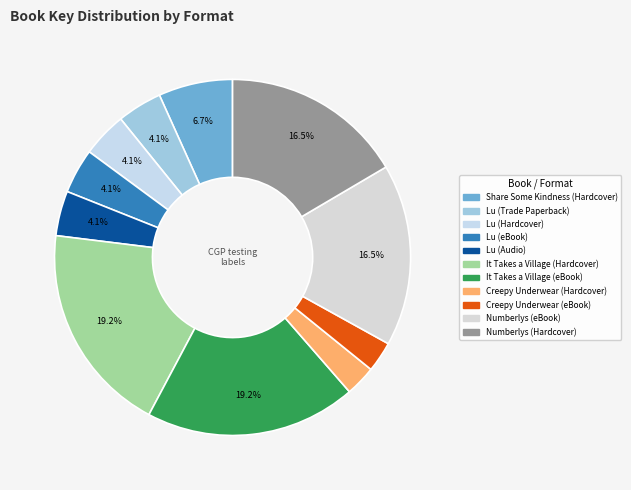

Combined, do Numberlys (Hardcover) and It Takes a Village (eBook) account for over 50%?

No